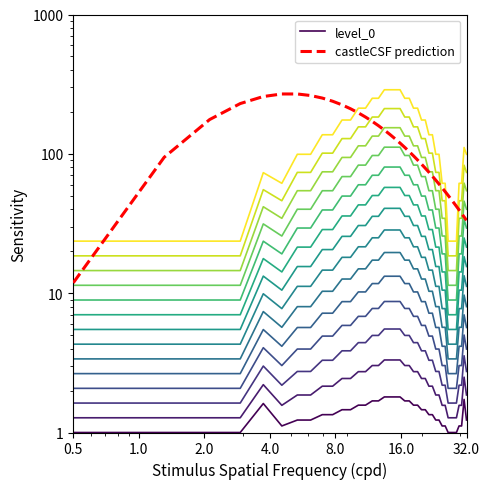

What is the difference between the maximum and minimum values in the level_0 series?

0.8